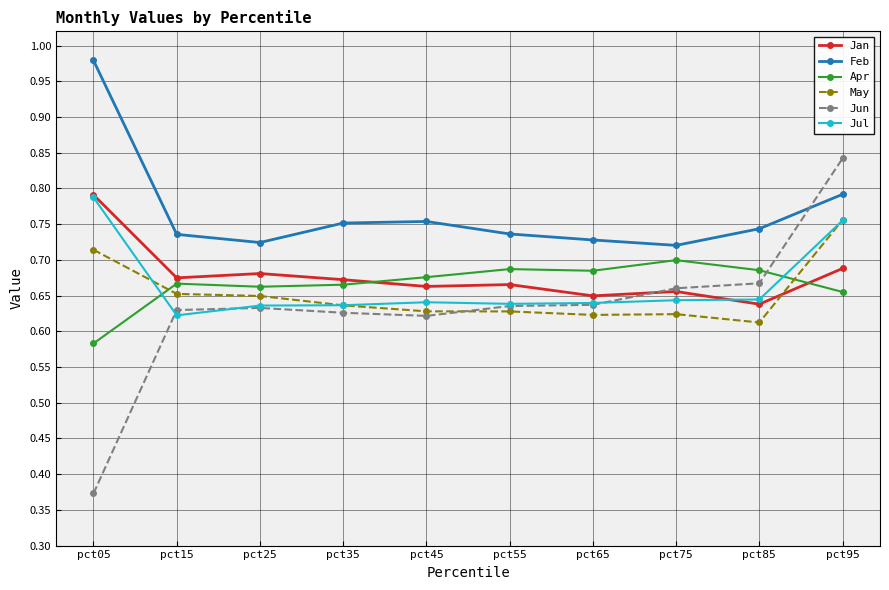

In Jan, how many points are lower than both neighbors (excluding endpoints)?

4